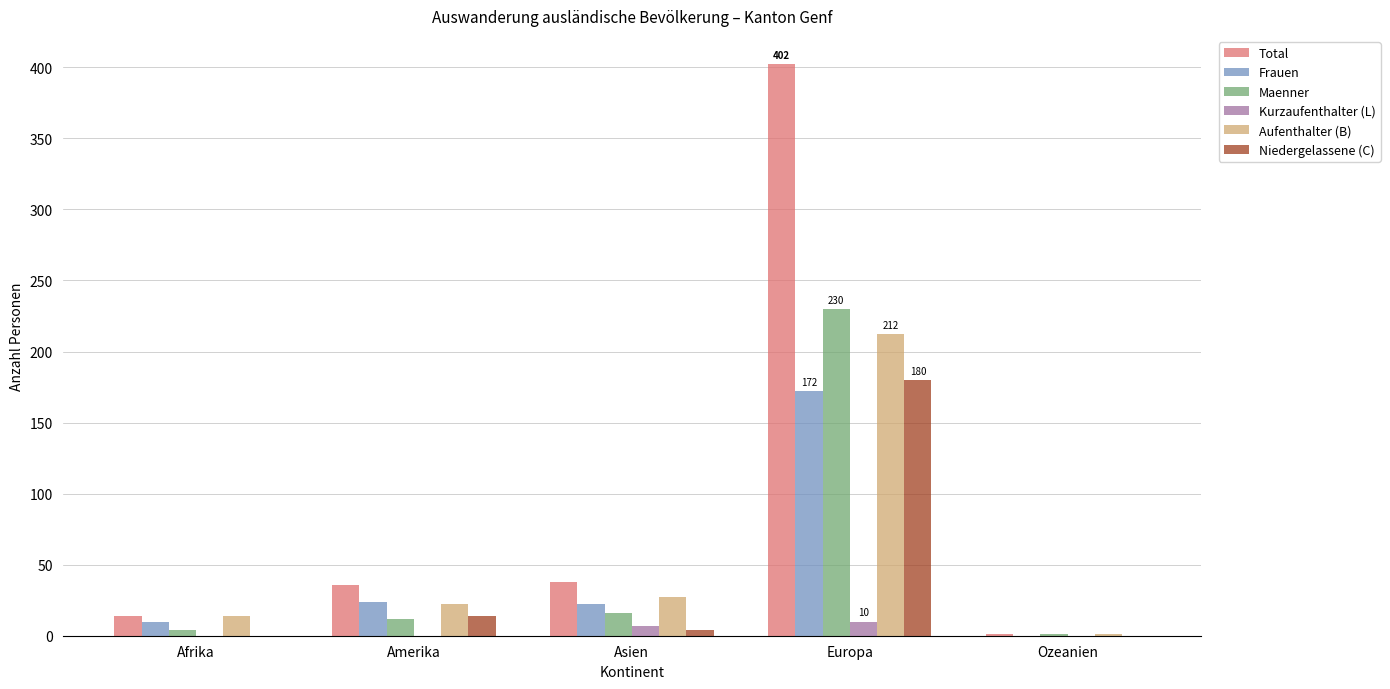

What value does the Maenner series have at Amerika, to the nearest 10?

10